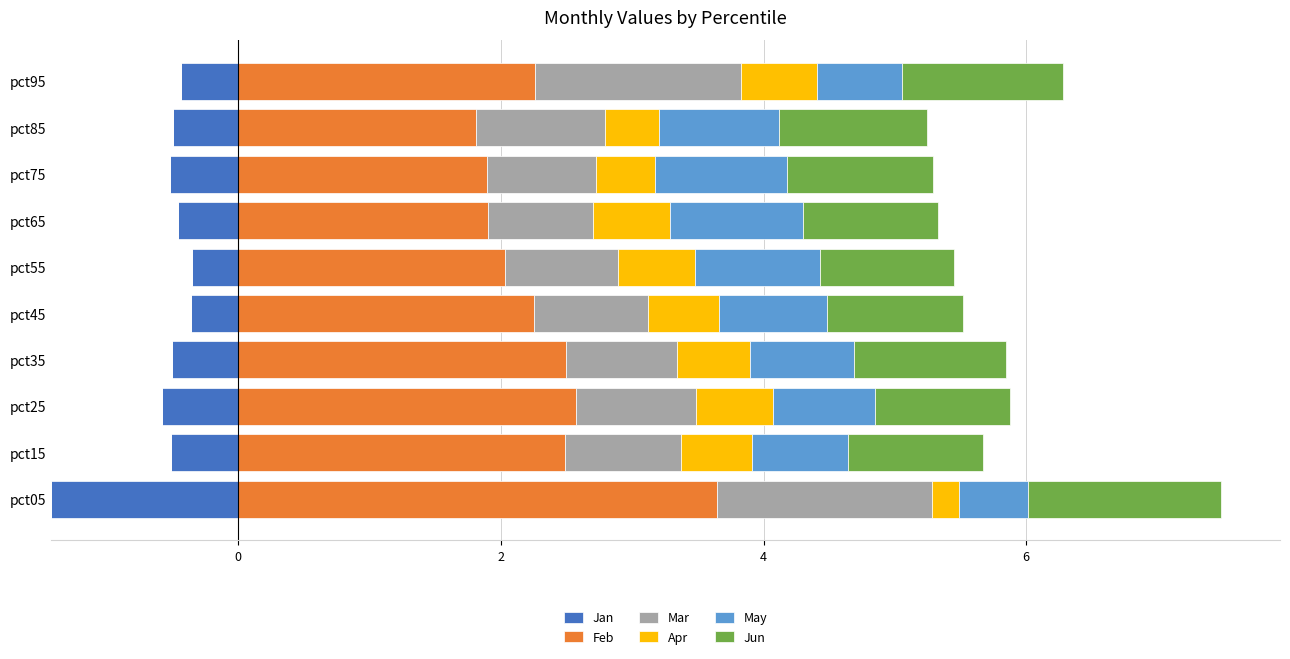

What is the average value of the Feb series?

2.3